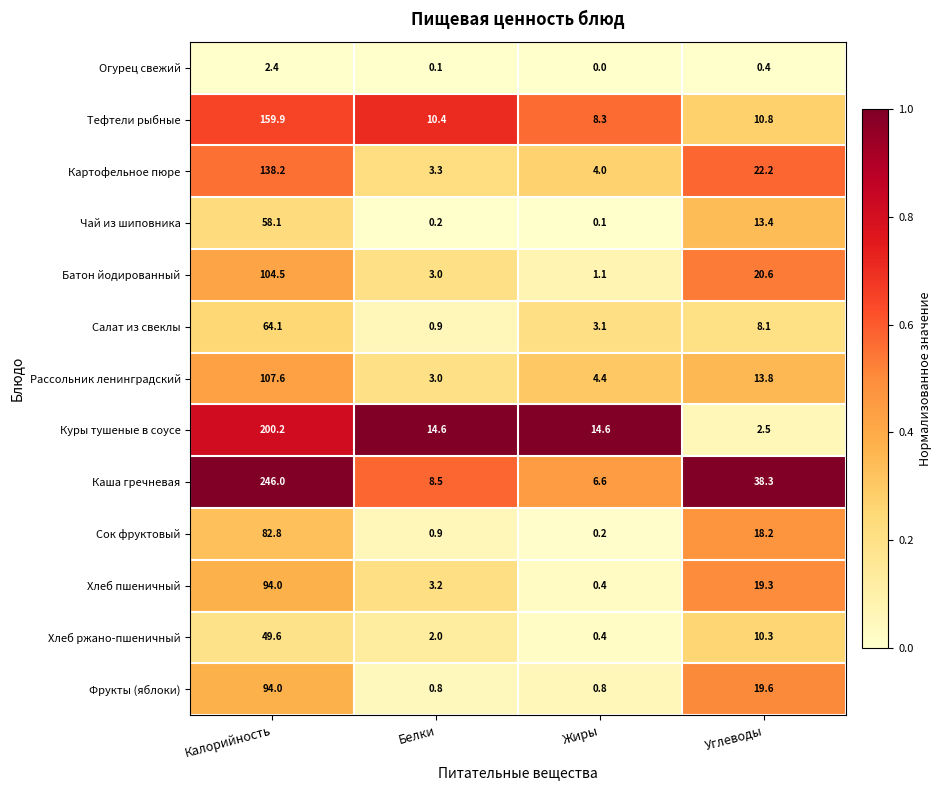

What is the difference between the second highest and minimum values in the Салат из свеклы series?

7.2